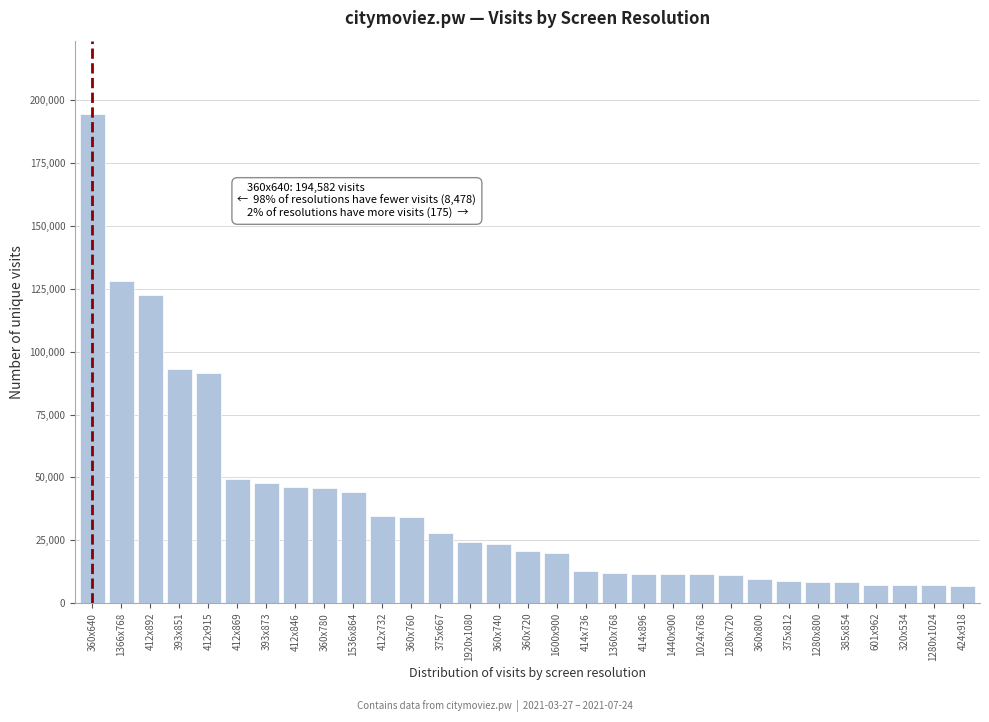

What is the difference between the maximum and minimum values?

187730